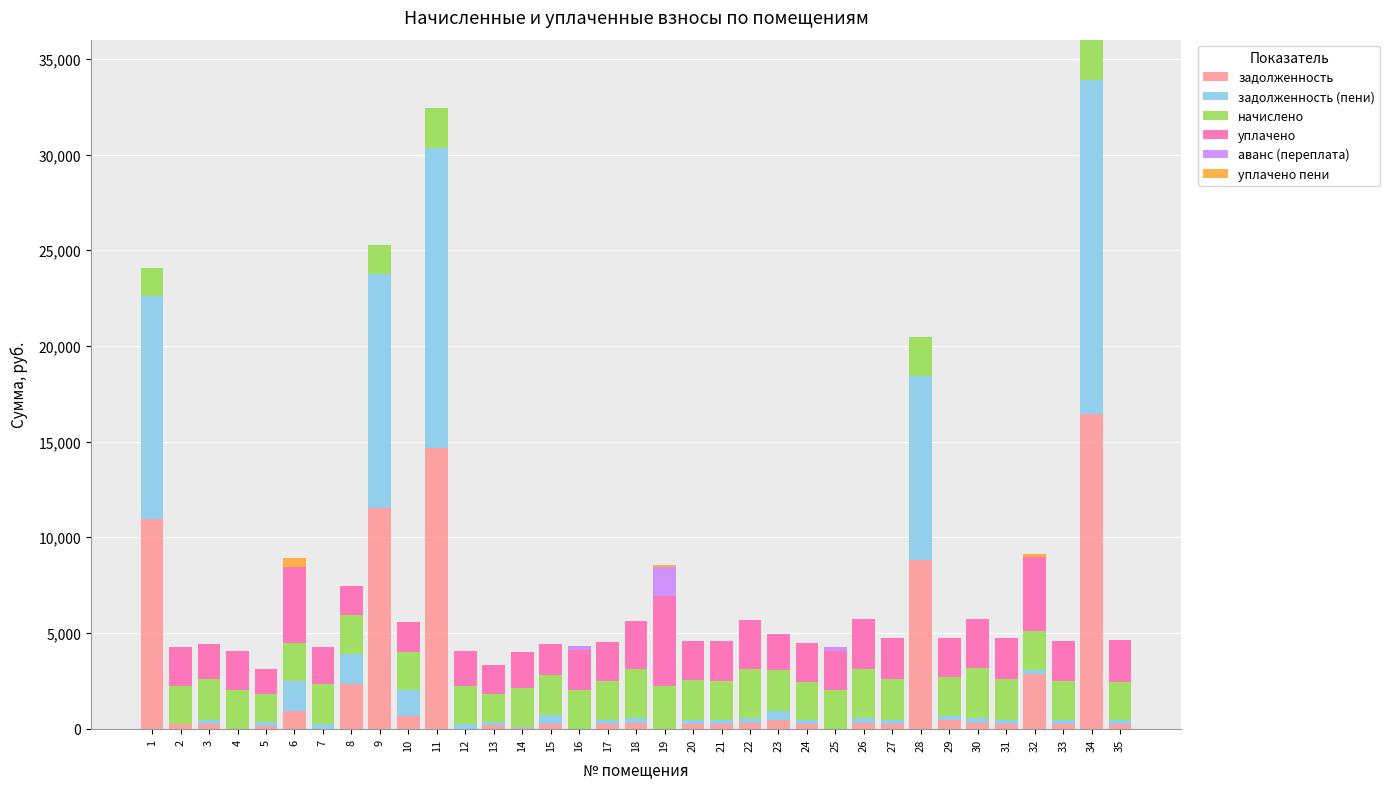

Where is задолженность nearest to the value 8213?

28